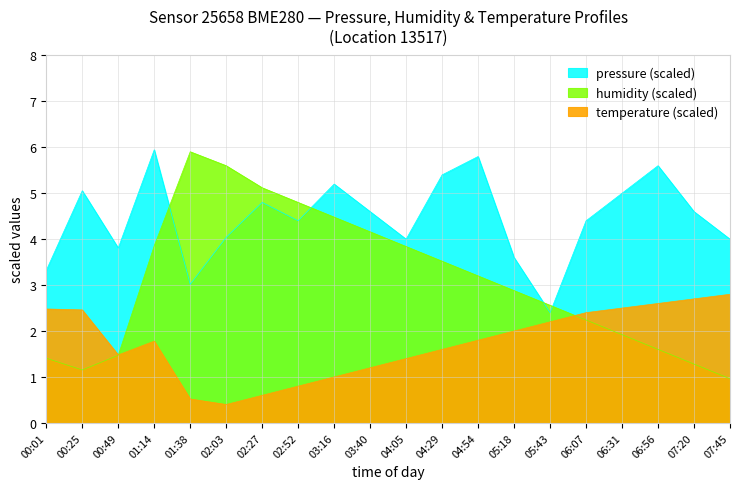

Rank the series by their maximum value, from lowest to highest.

temperature, humidity, pressure